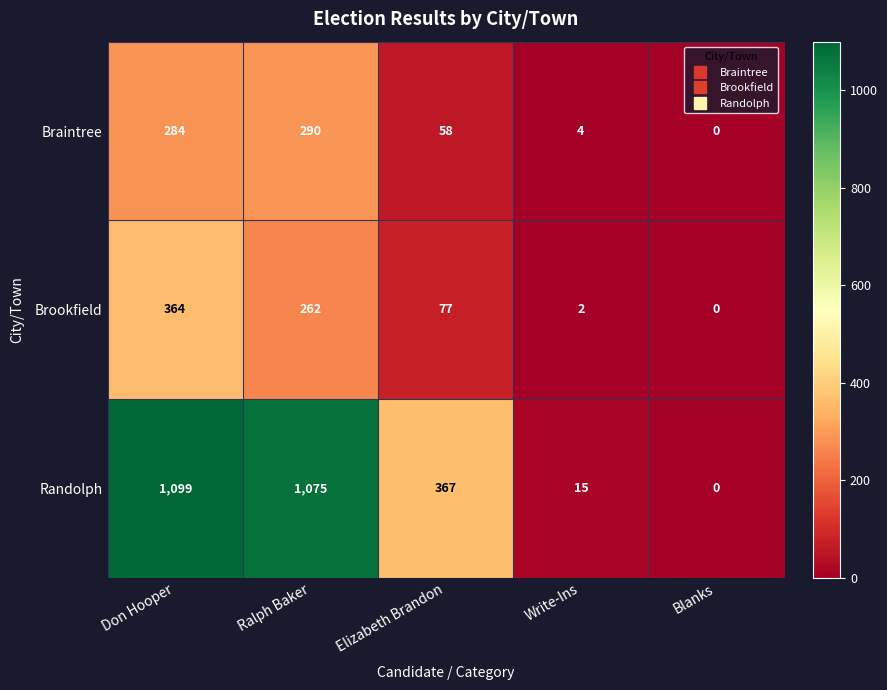

Count the number of data series in this chart.

3